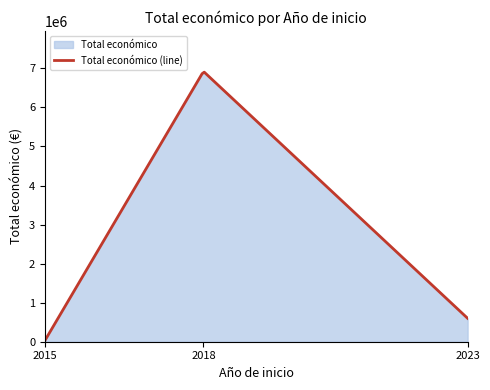

How many distinct data groups are displayed?

1